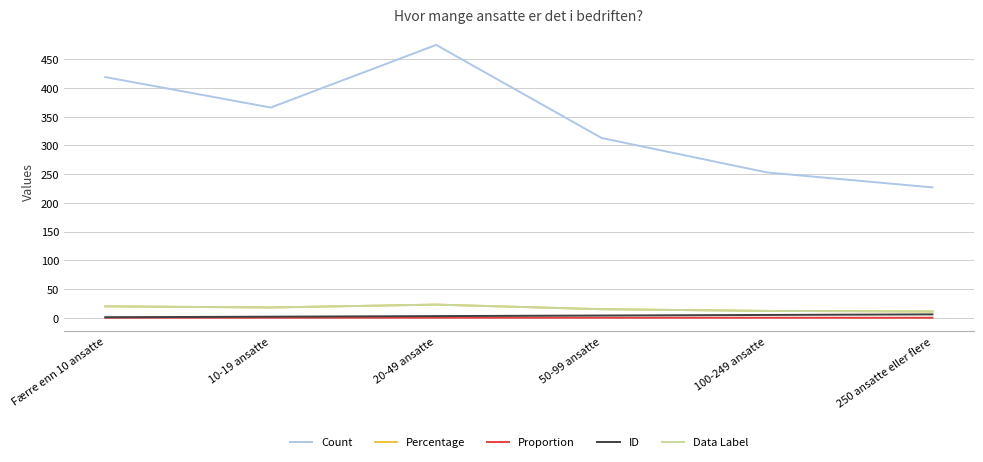

Does the chart display data point markers on the line(s)?

No